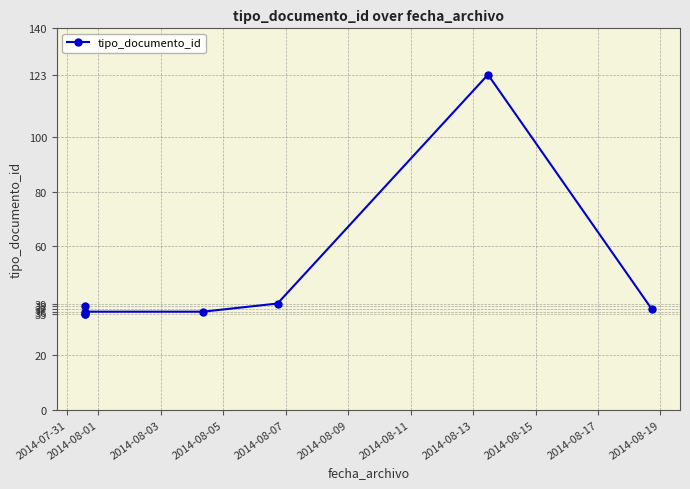

What is the sum of the values at 2014-08-11 and 2014-08-05?

159